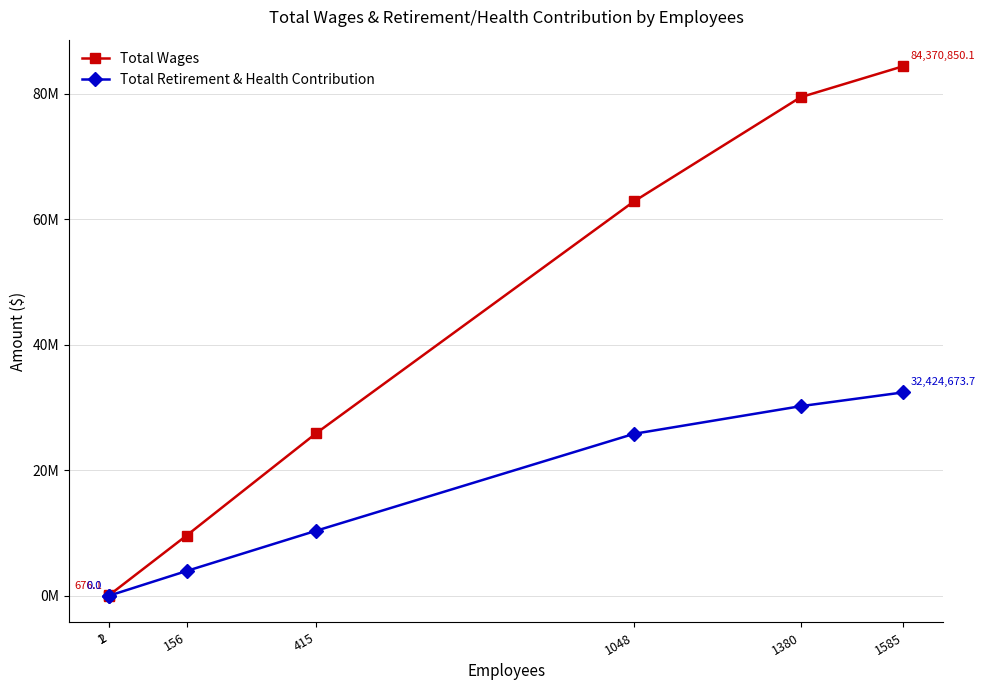

At which category does the chart reach its peak across all series?

1585